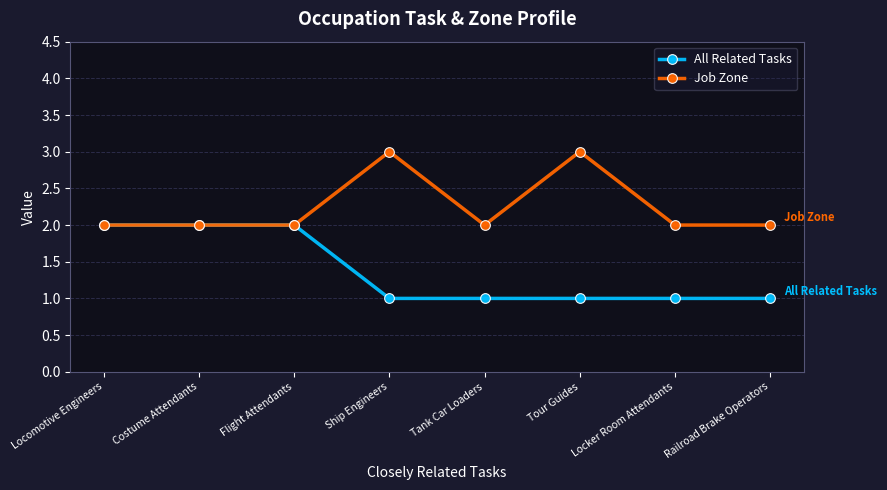

In Job Zone, how many points are higher than both neighbors (excluding endpoints)?

2